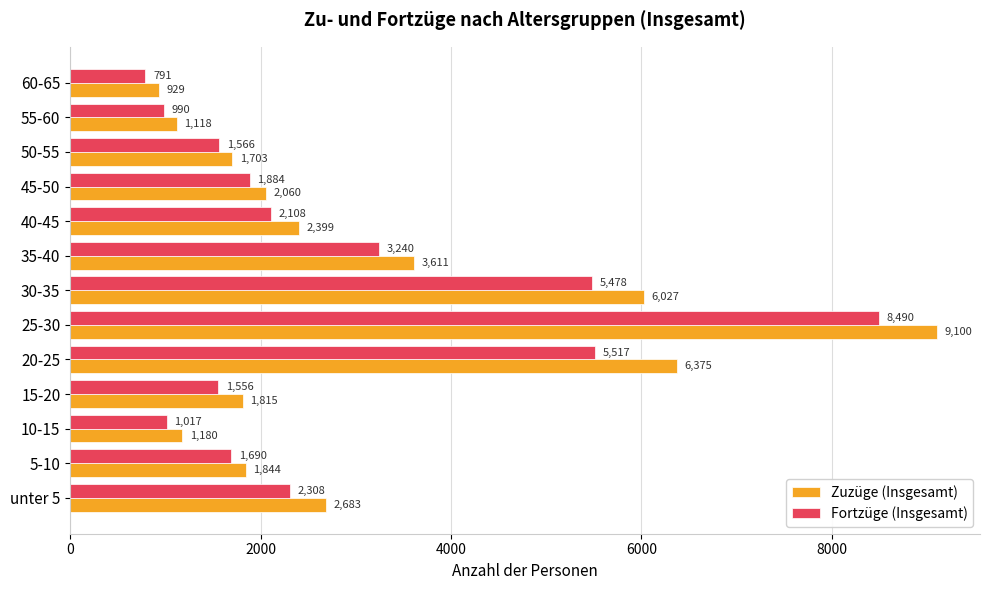

Rank the categories by Zuzüge (Insgesamt) value from lowest to highest.

60-65, 55-60, 10-15, 50-55, 15-20, 5-10, 45-50, 40-45, unter 5, 35-40, 30-35, 20-25, 25-30